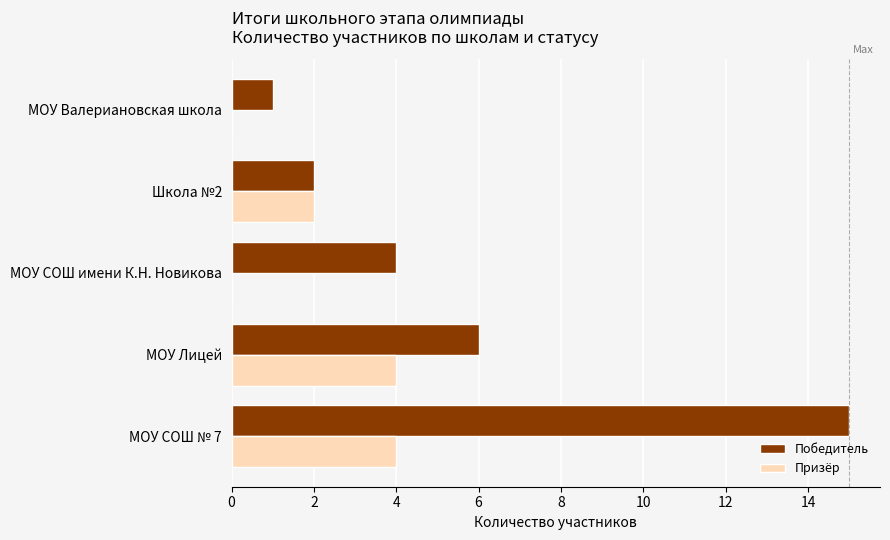

Which series has the largest total across all categories?

Победитель